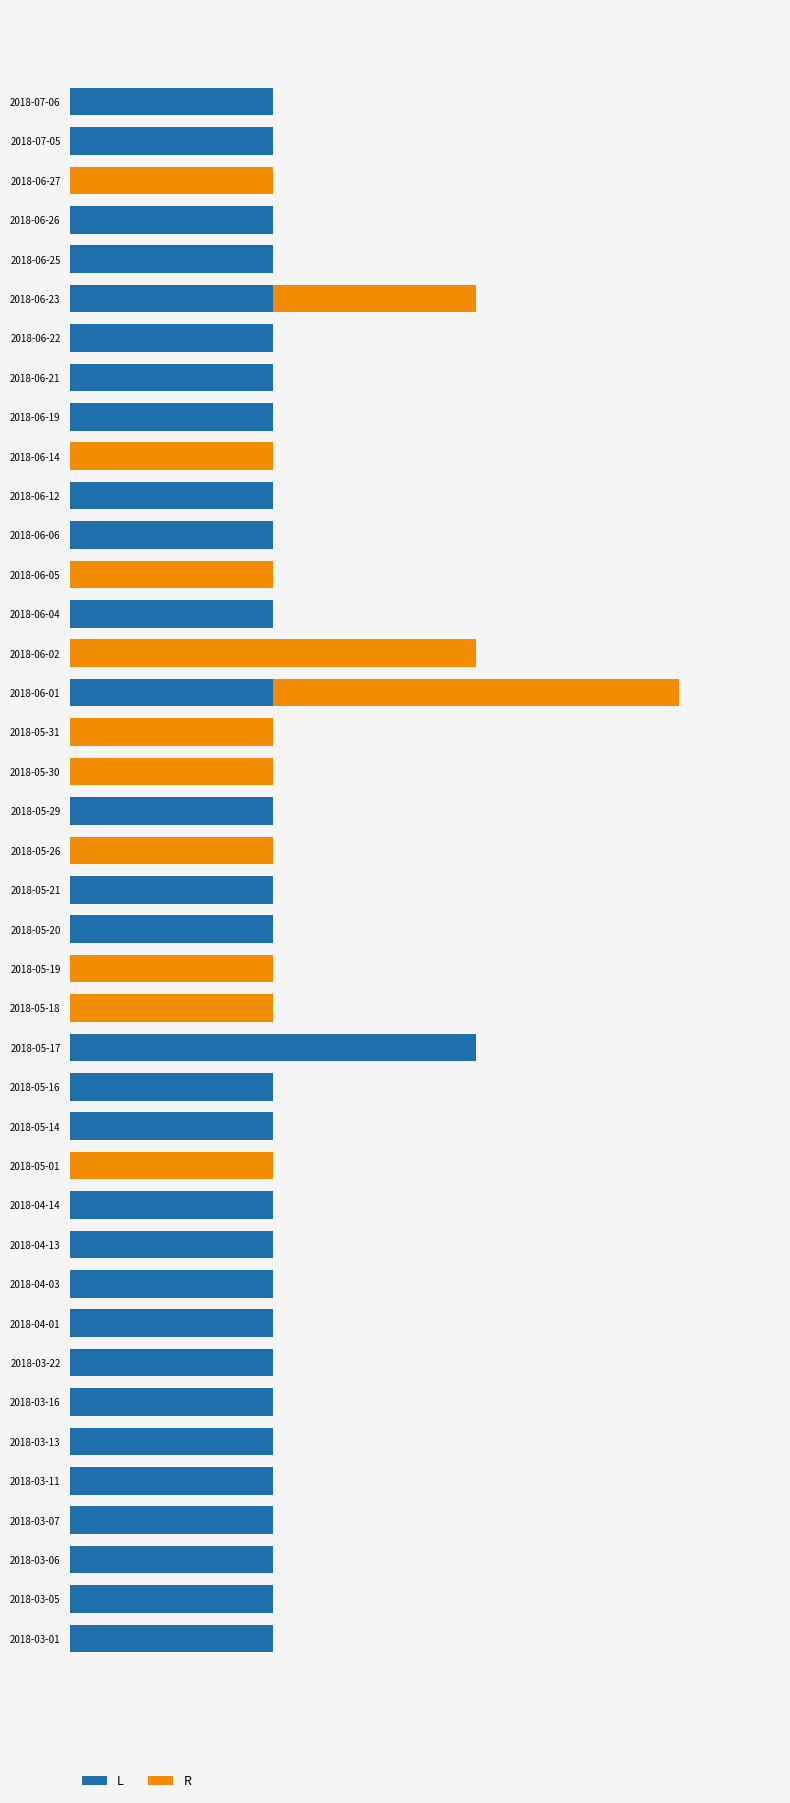

How many bars are there in total?

80